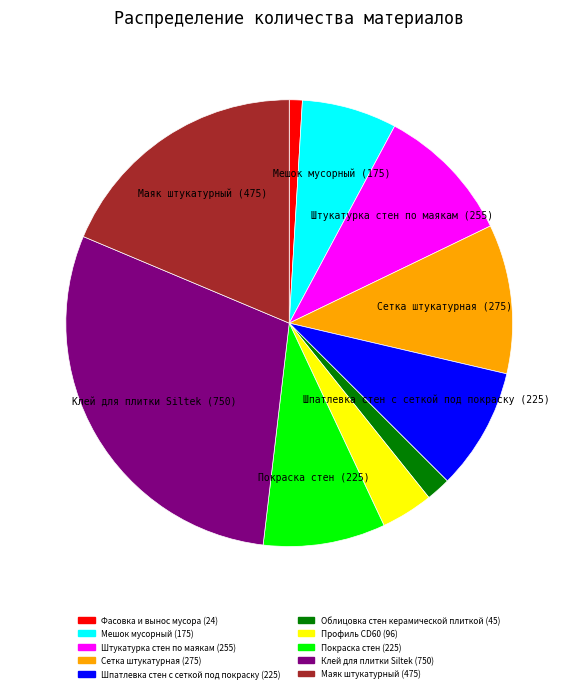

How many slices are in this pie chart?

10